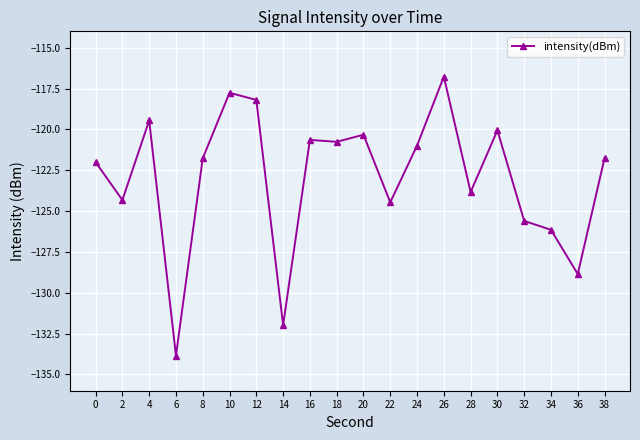

Which label corresponds to the largest value in the chart?

26